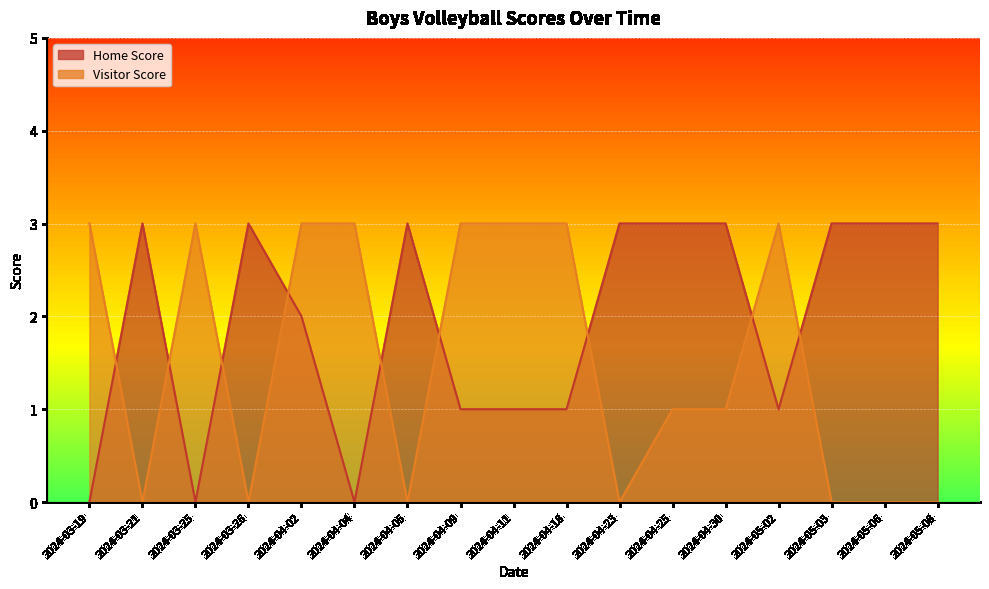

In Home Score, how many points are higher than both neighbors (excluding endpoints)?

3